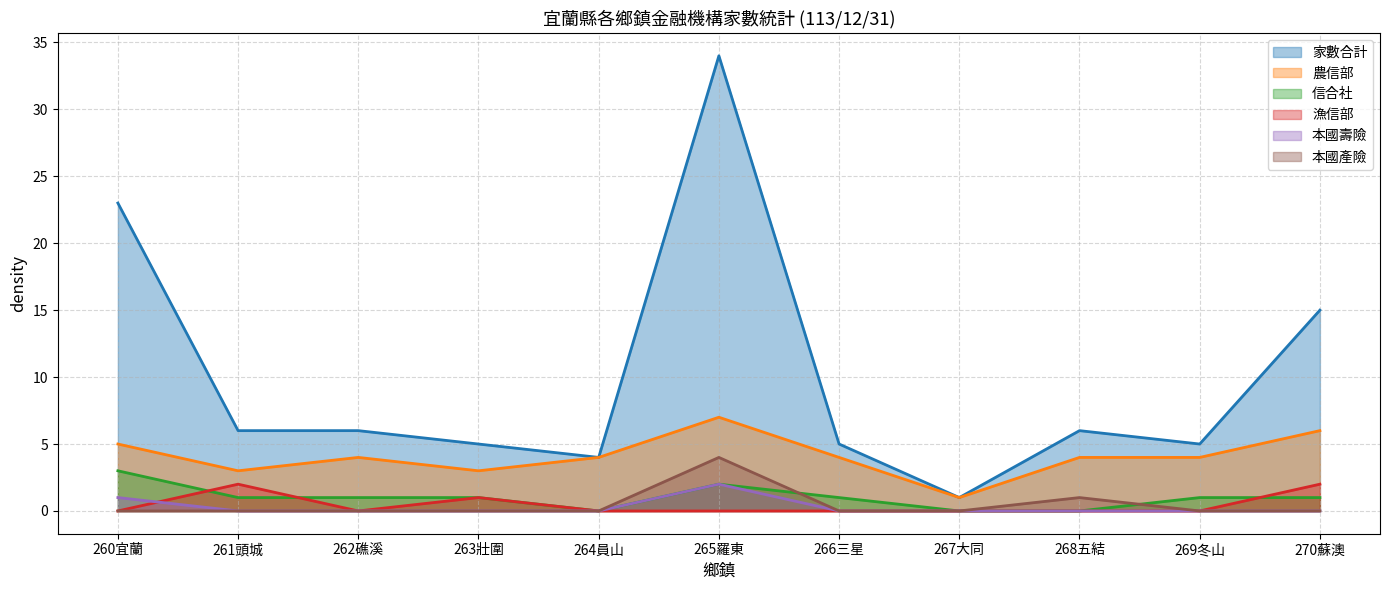

True or false: 本國壽險 and 本國產險 intersect in this chart.

False